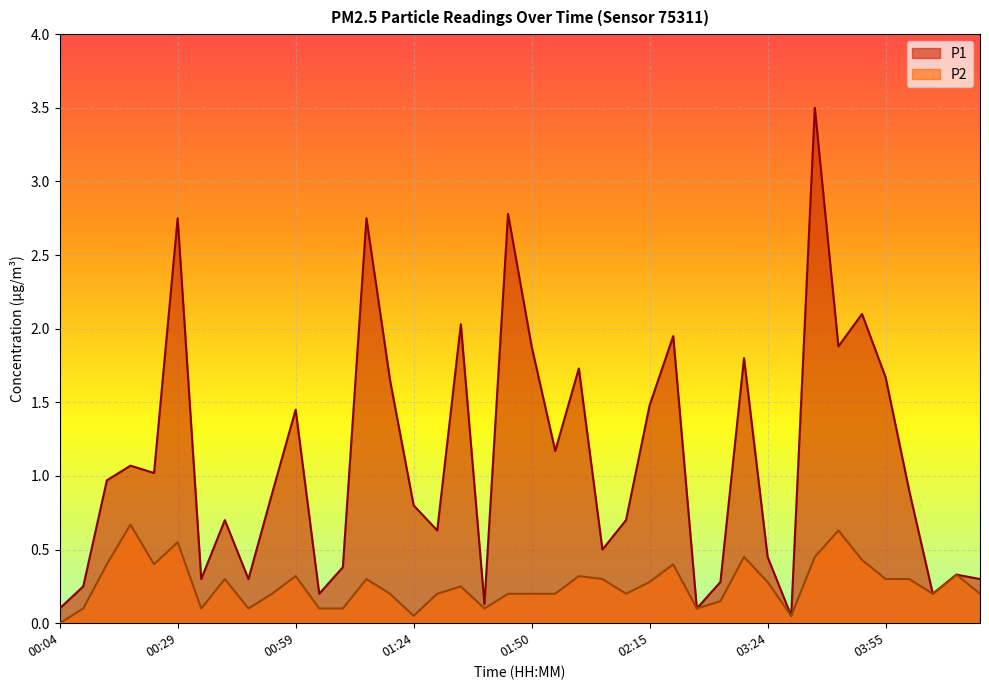

In P1, how many points are higher than both neighbors (excluding endpoints)?

13